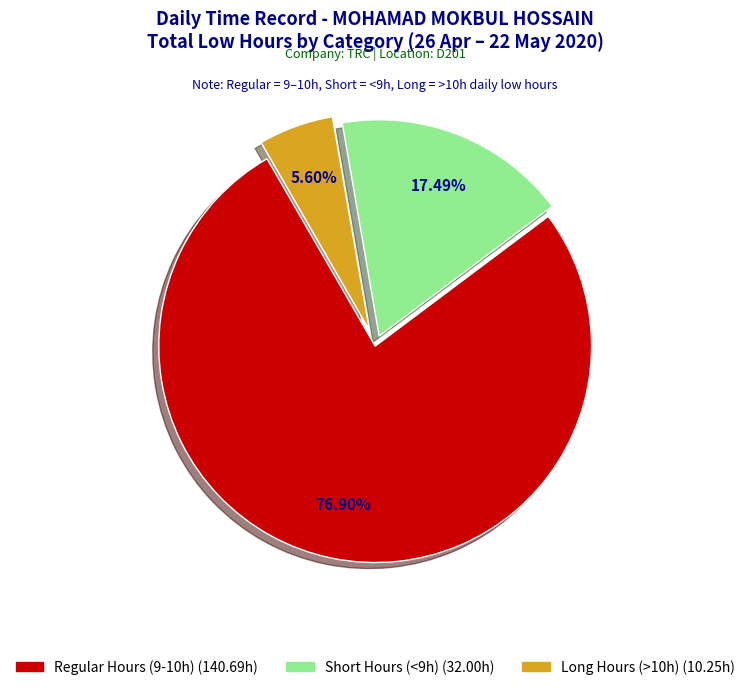

Does any single category account for the majority?

Yes